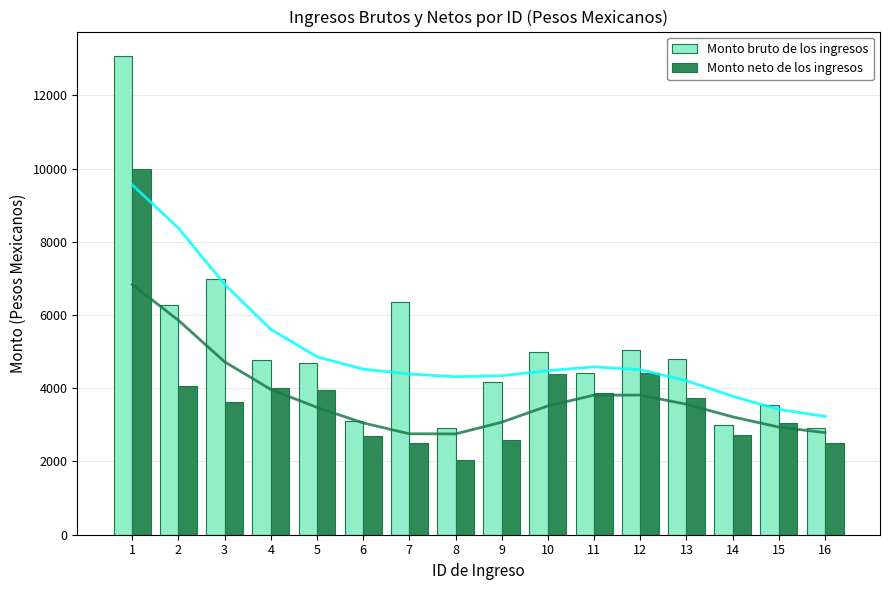

Which label corresponds to the largest value in the chart?

1